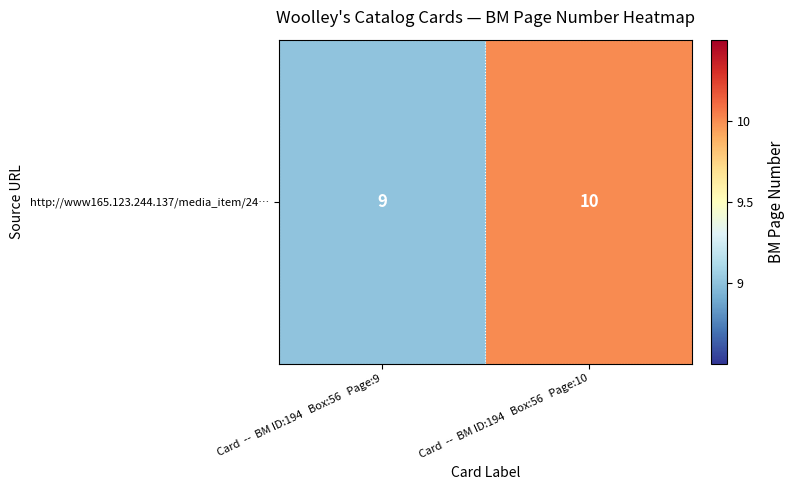

The value at Card  --  BM ID:194   Box:56   Page:9 is 9. True or false?

True